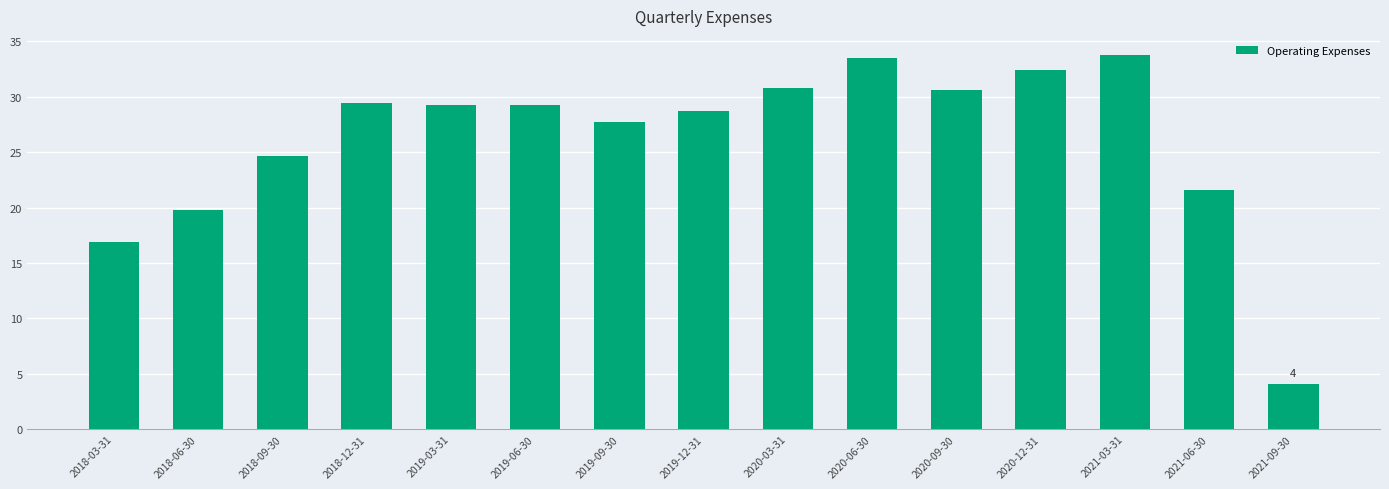

What is the smallest value displayed?

4.1